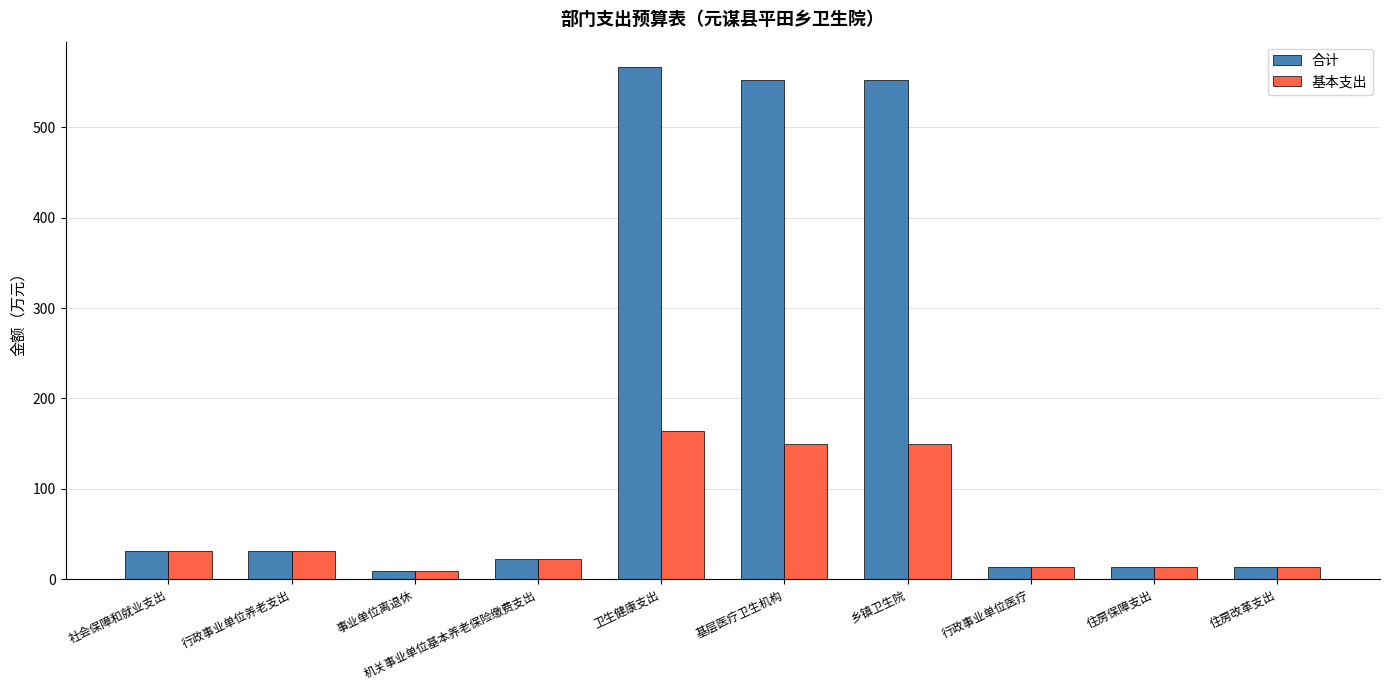

Between 事业单位离退休 and 卫生健康支出, which series saw the biggest shift?

合计